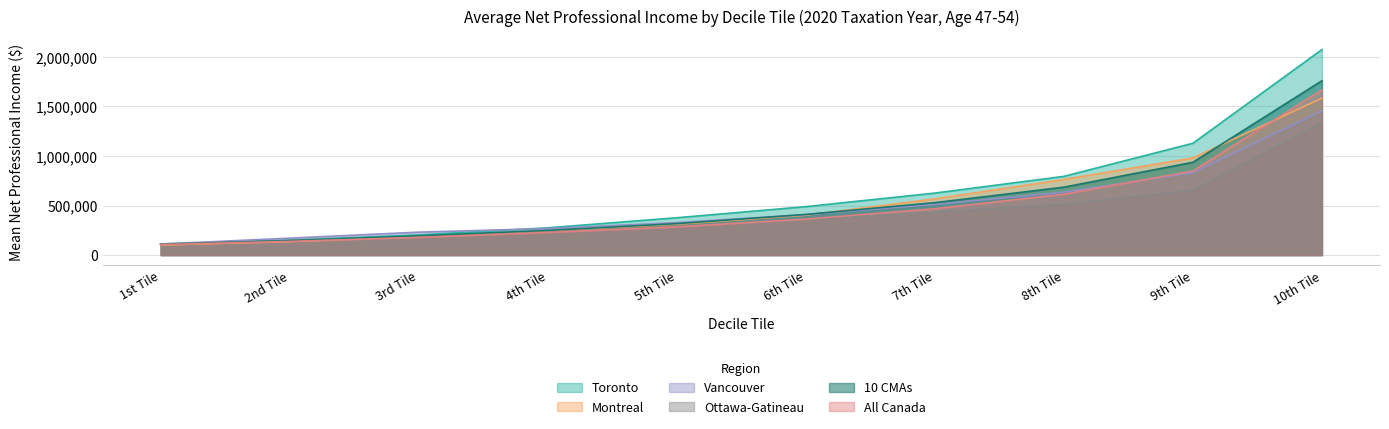

Is the value of Montreal at 1st Tile greater than the value of All Canada at 9th Tile?

No